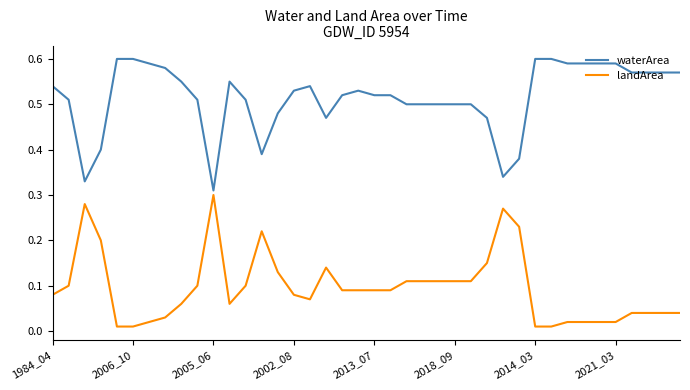

Count the waterArea values in the range 0 to 1.

40